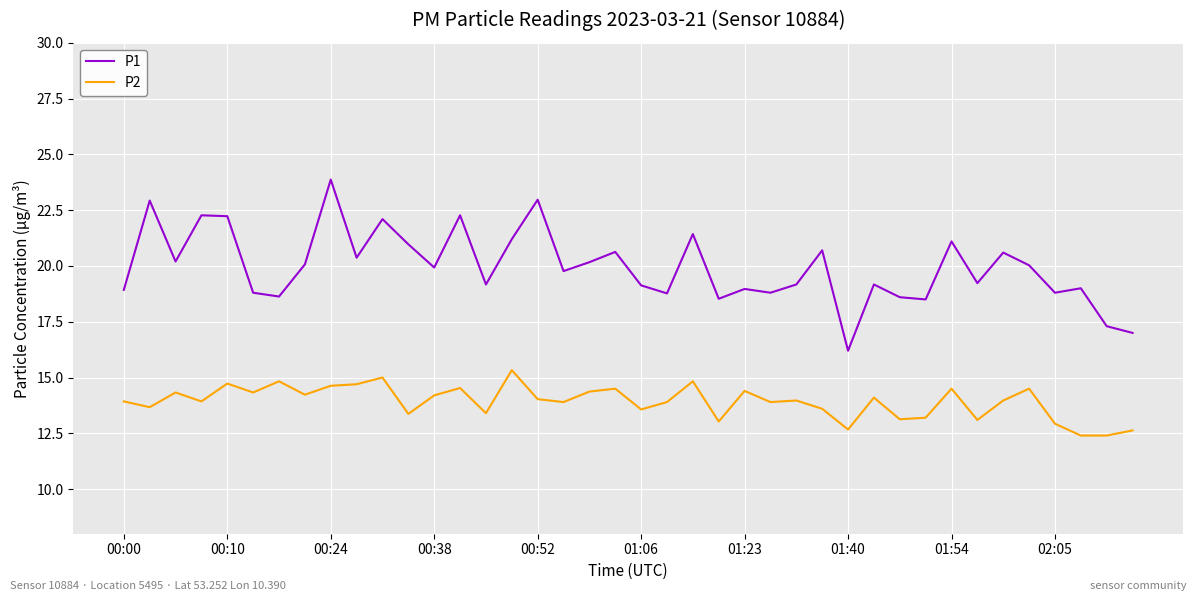

How many distinct data groups are displayed?

2